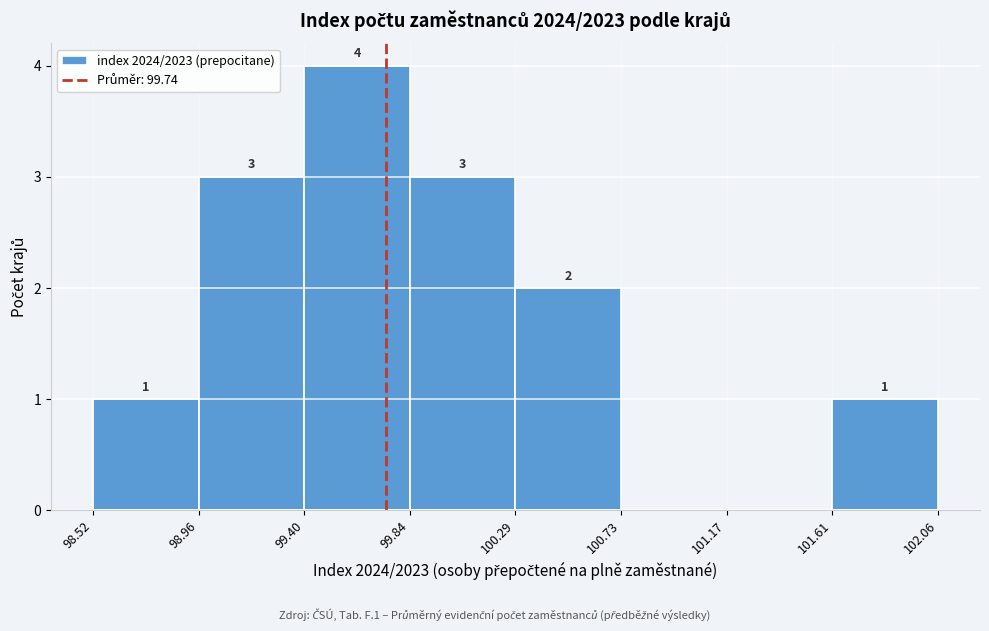

Over which range of the x-axis is the bar tallest?

99.40 to 99.84